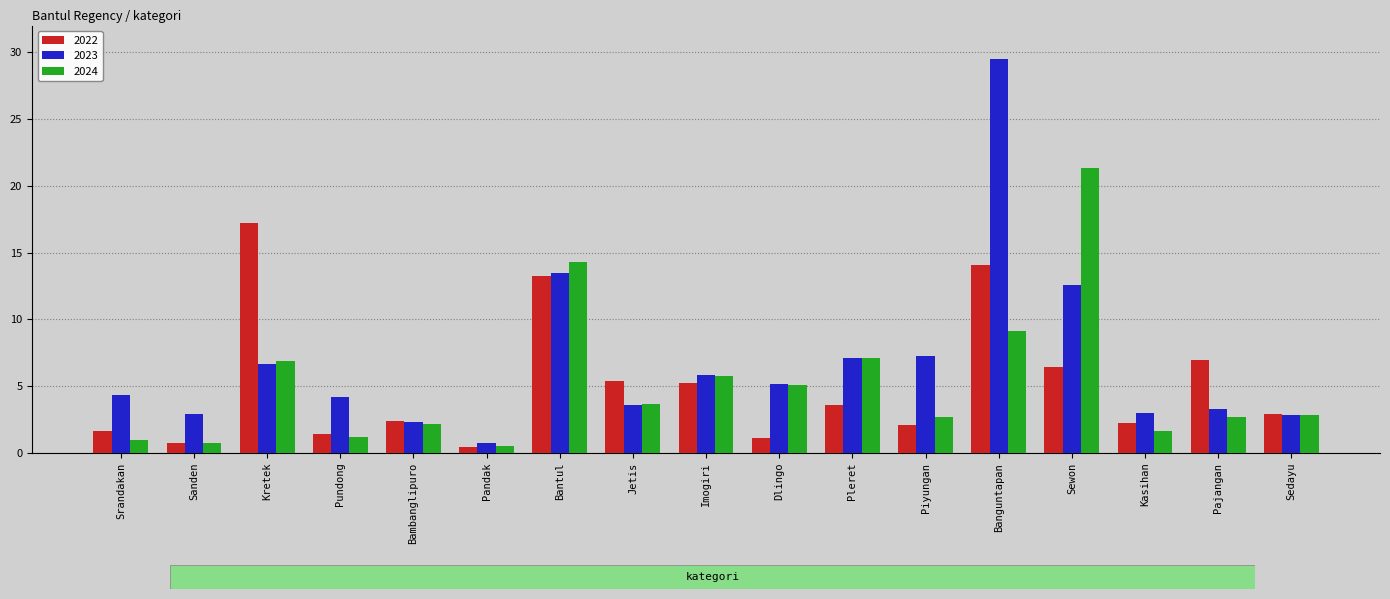

What is the sum of the 2024 values at Pandak and Sewon?

21.9